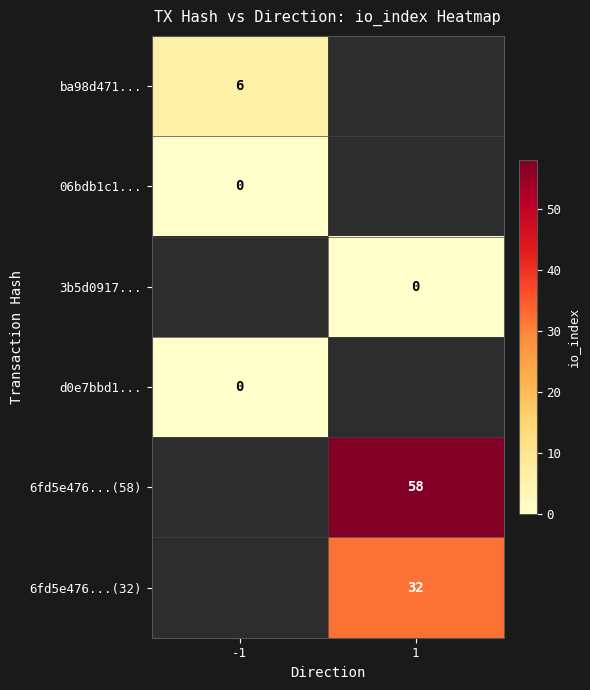

Is the value of ba98d471... at -1 greater than the value of 6fd5e476...(58) at 1?

No